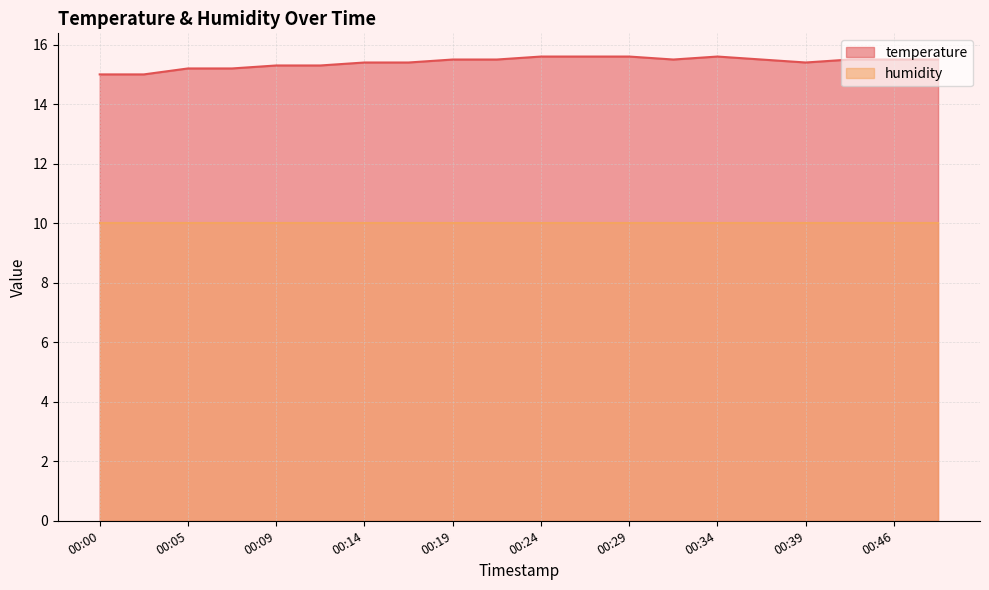

At which category does the data reach its first local valley?

00:31